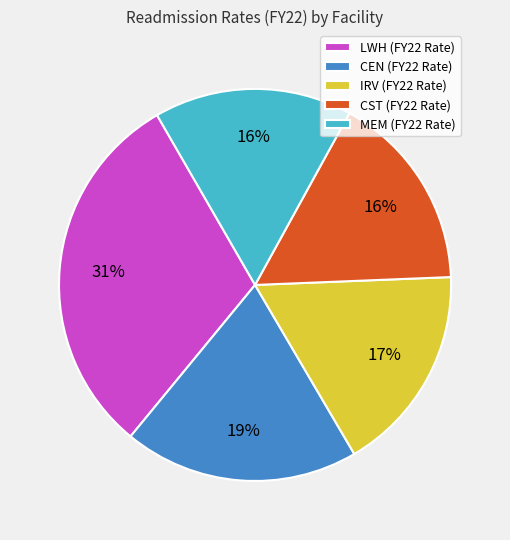

Is MEM (FY22 Rate) the majority of the pie?

No